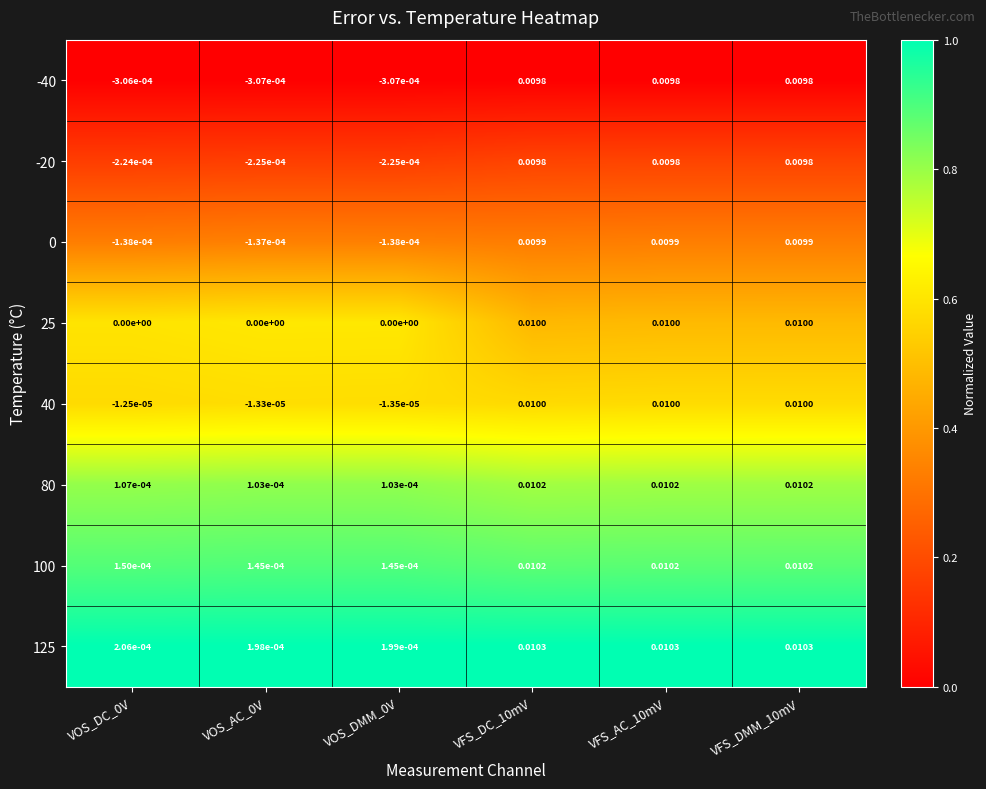

Is the value of 0 at VFS_DC_10mV greater than the value of 100 at VFS_AC_10mV?

No